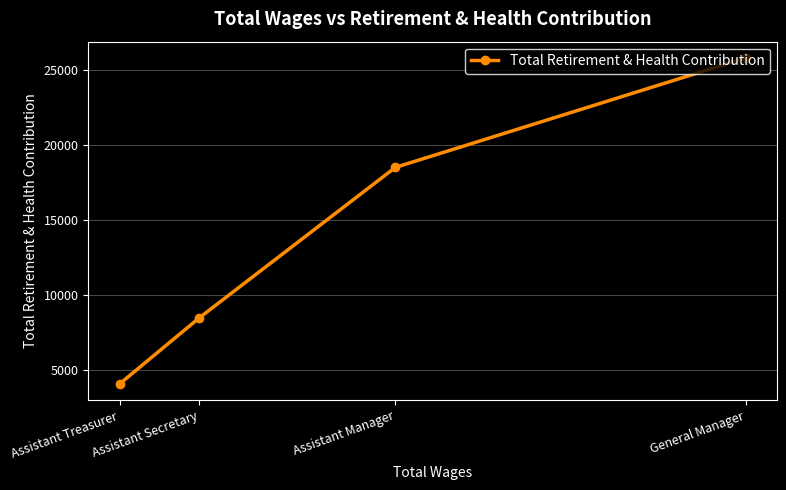

Which category has the lowest value across all series?

Assistant Treasurer